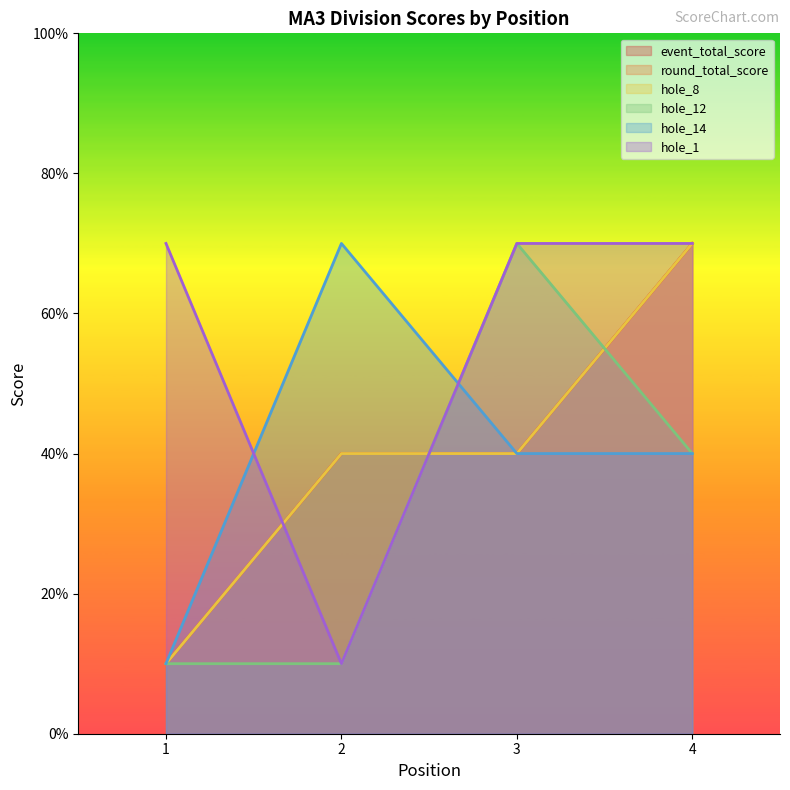

Reading left to right, transcribe all the data shown in this chart.

event_total_score: 10	40	40	70
round_total_score: 10	40	40	70
hole_8: 10	40	40	70
hole_12: 10	10	70	40
hole_14: 10	70	40	40
hole_1: 70	10	70	70